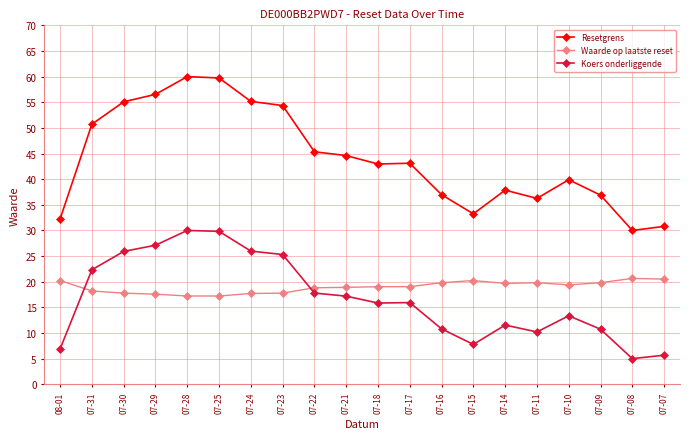

What is the maximum value shown in the chart?

60.0